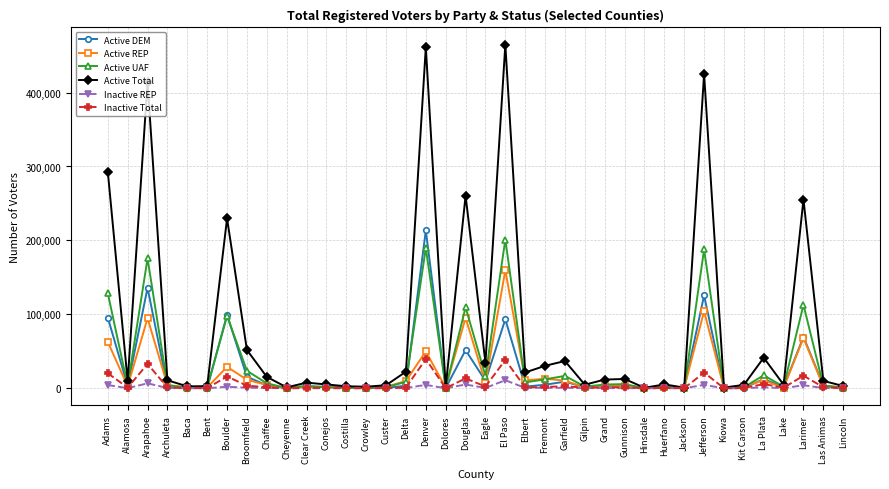

How many data points does each series have?

38